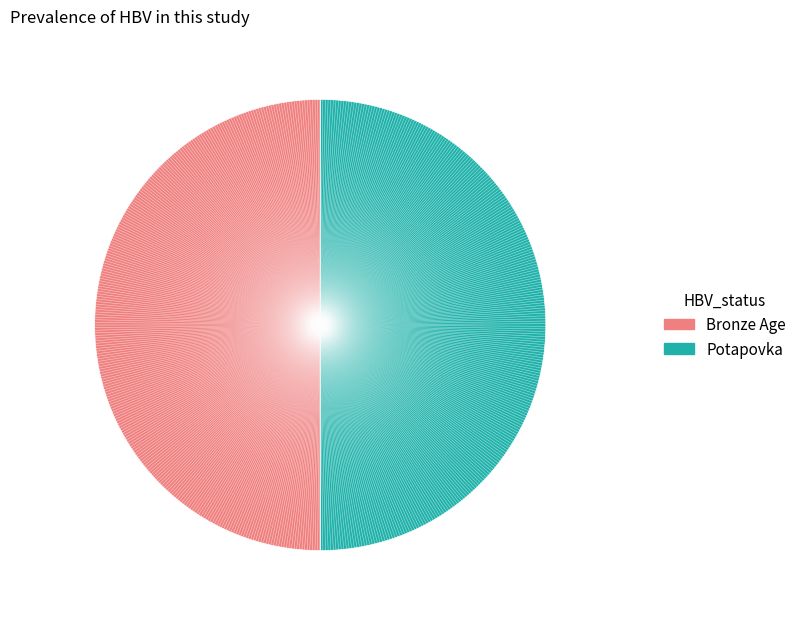

The Potapovka slice represents 50% of the pie. True or false?

True